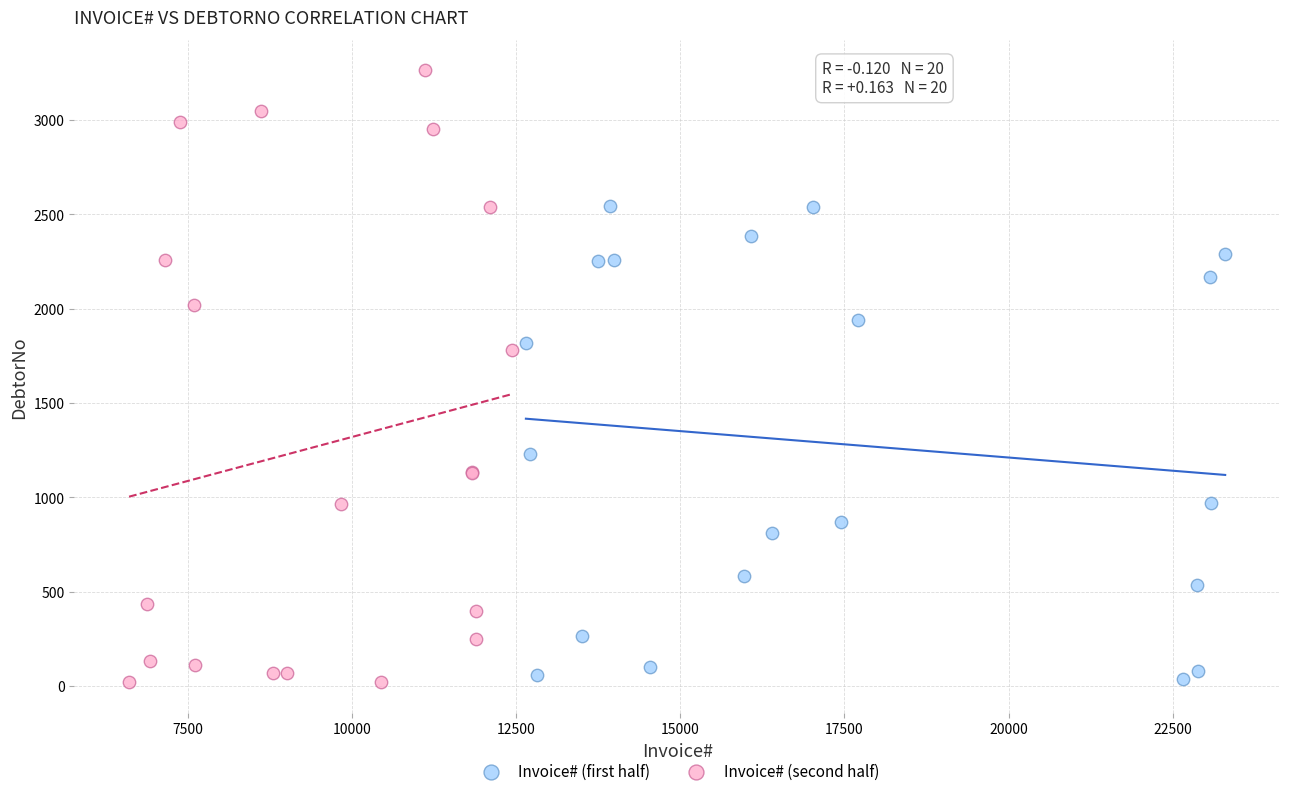

Which series has the widest spread of Y values?

Invoice# (second half)